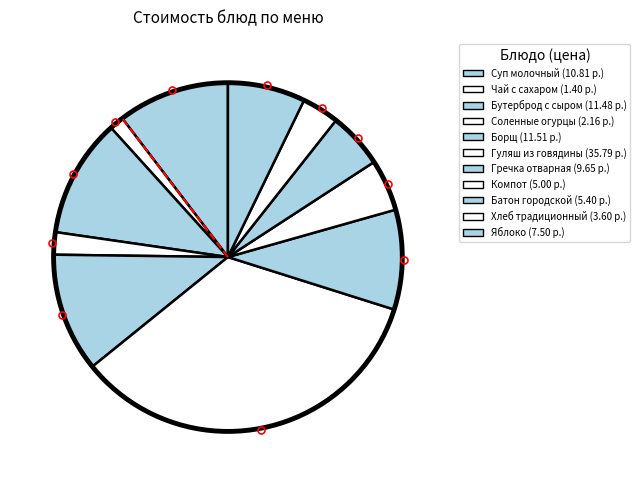

Which category has the smallest portion of the pie?

Чай с сахаром